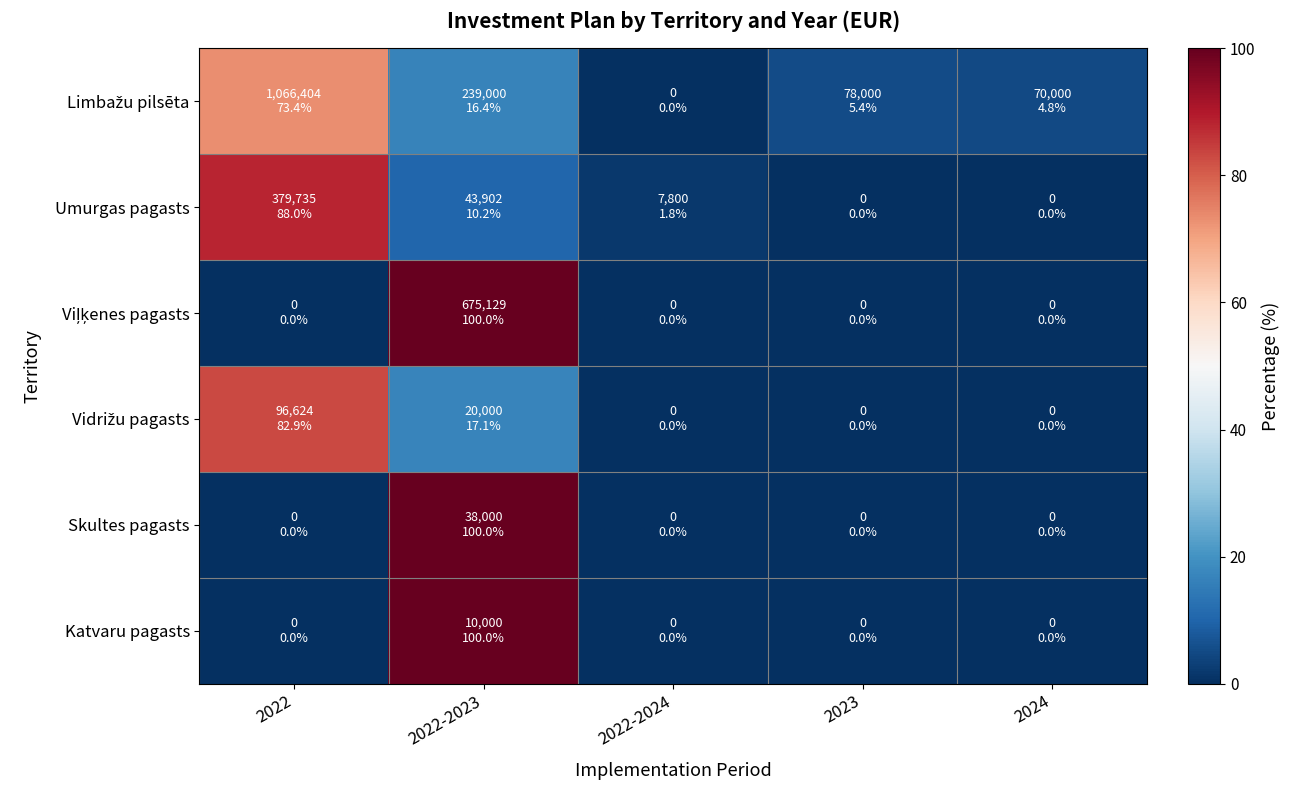

What is the spread (max minus min) of values at 2022-2023?

89.8